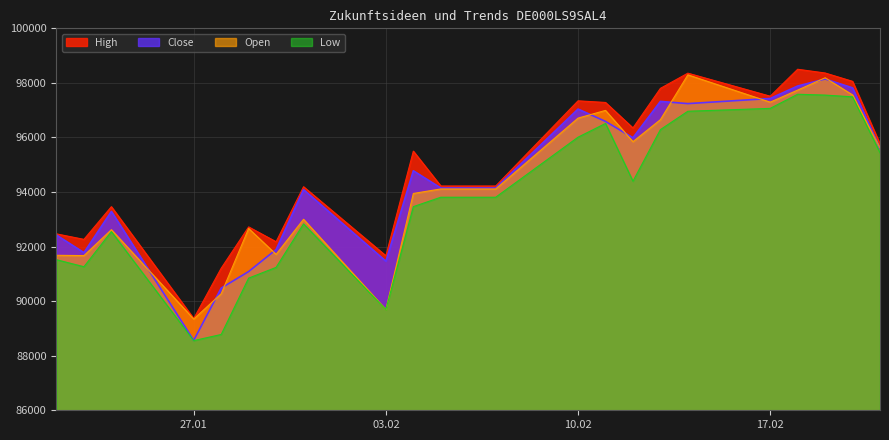

True or false: Open has more than 0 interior local peaks.

True